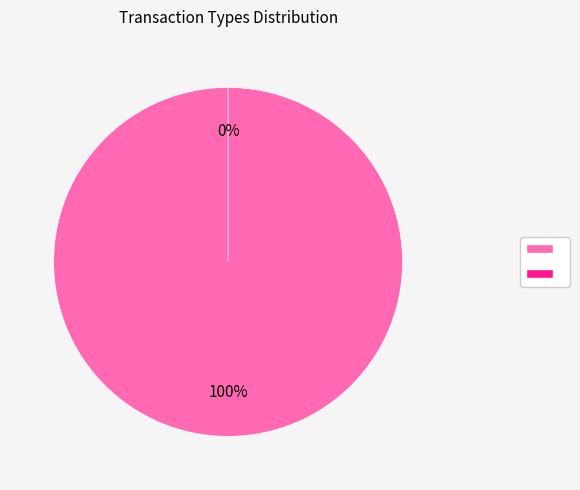

Which slice is the largest?

Vote